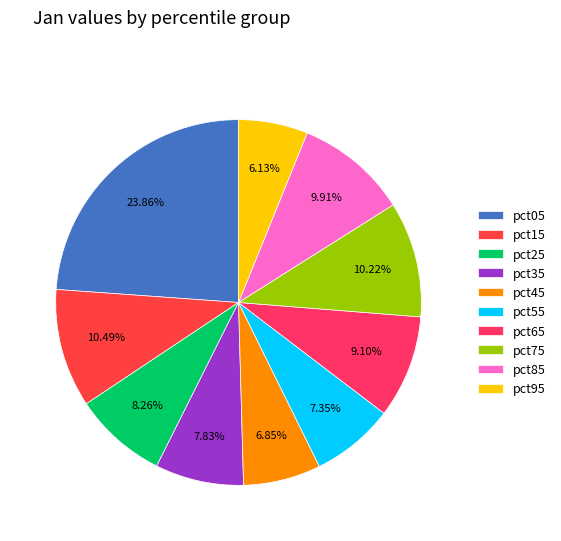

The pct75 slice represents 17% of the pie. True or false?

False